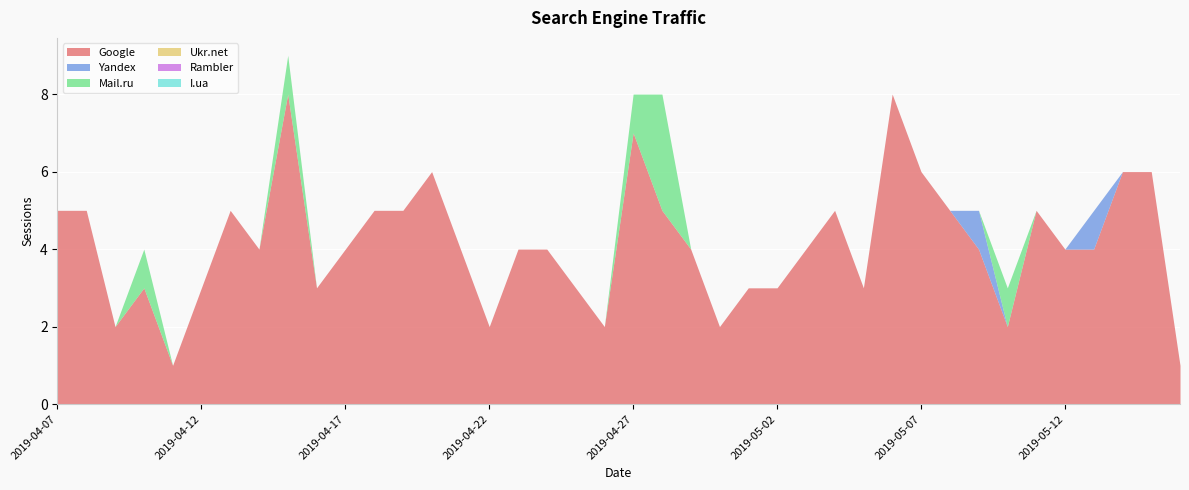

Which has a higher value, 2019-04-27 or 2019-04-18?

2019-04-27